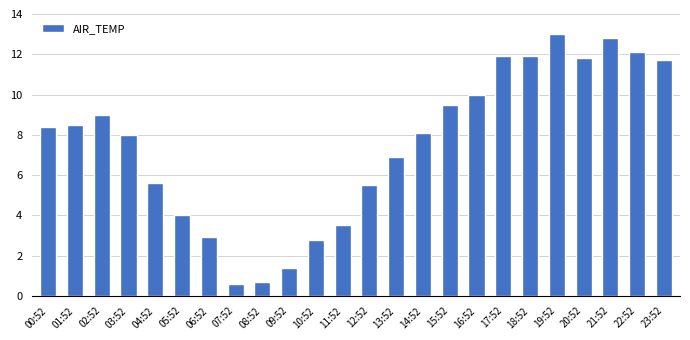

Reading left to right, transcribe all the data shown in this chart.

00:52=8.4	01:52=8.5	02:52=9.0	03:52=8.0	04:52=5.6	05:52=4.0	06:52=2.9	07:52=0.6	08:52=0.7	09:52=1.4	10:52=2.8	11:52=3.5	12:52=5.5	13:52=6.9	14:52=8.1	15:52=9.5	16:52=10.0	17:52=11.9	18:52=11.9	19:52=13.0	20:52=11.8	21:52=12.8	22:52=12.1	23:52=11.7